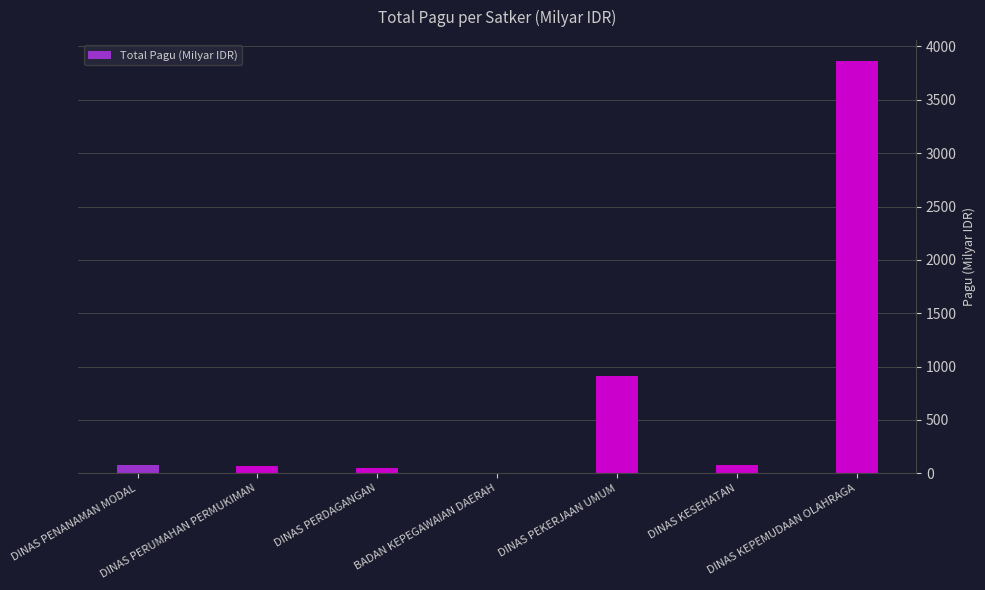

True or false: the data shows 70.7 at DINAS PERUMAHAN PERMUKIMAN.

True